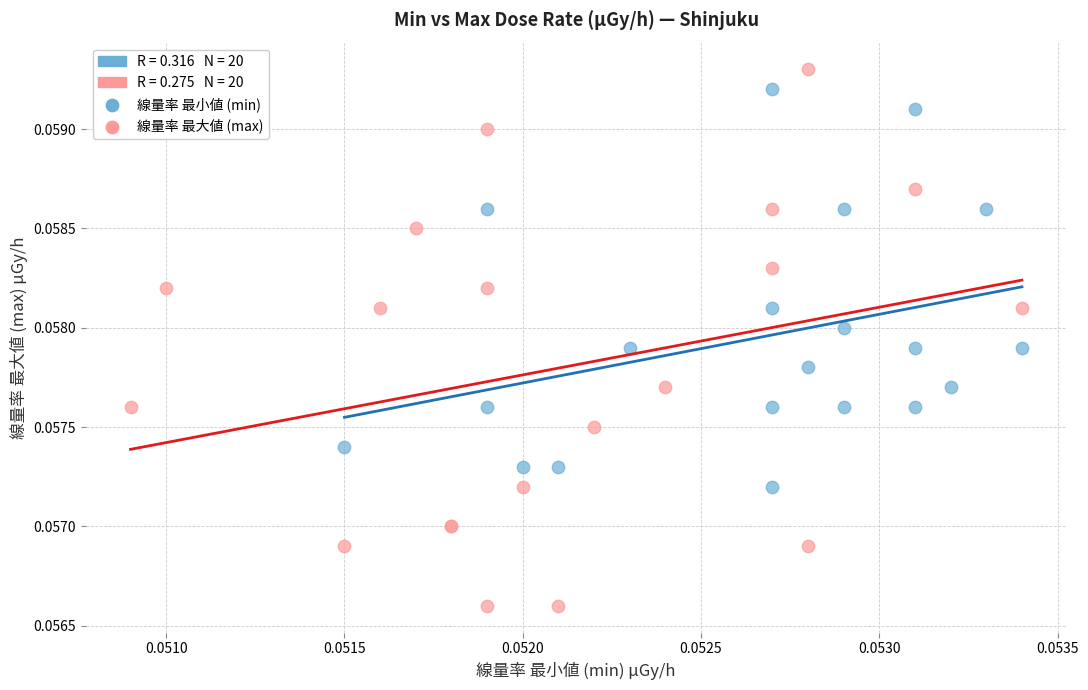

Which series has the widest spread of Y values?

線量率 最大値 (max)